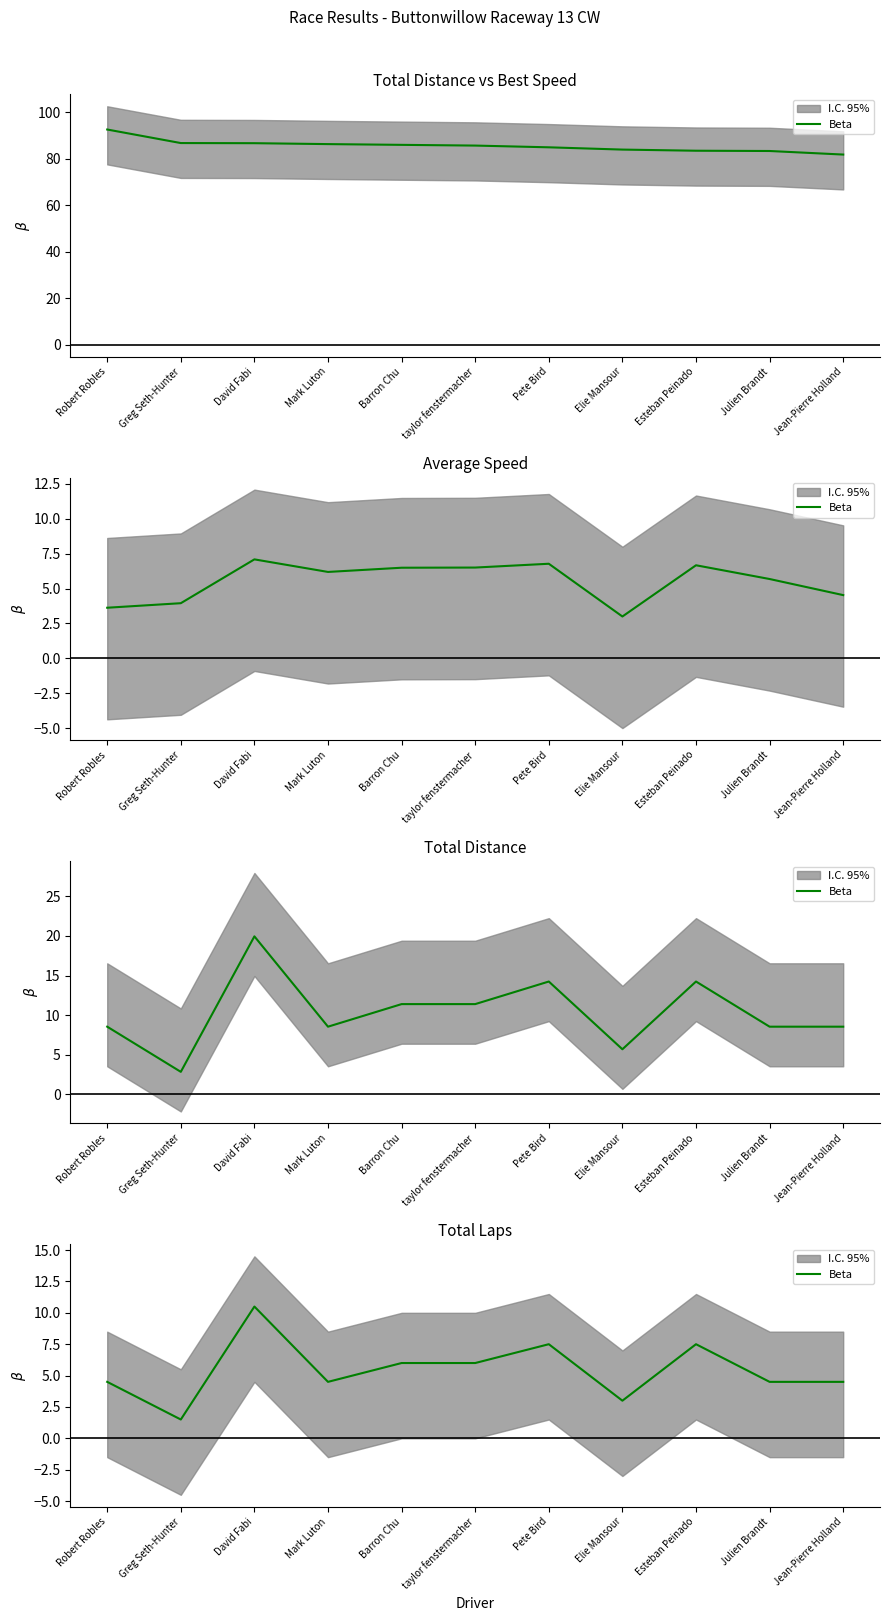

What is the label of the 8th point from the left?

Elie Mansour